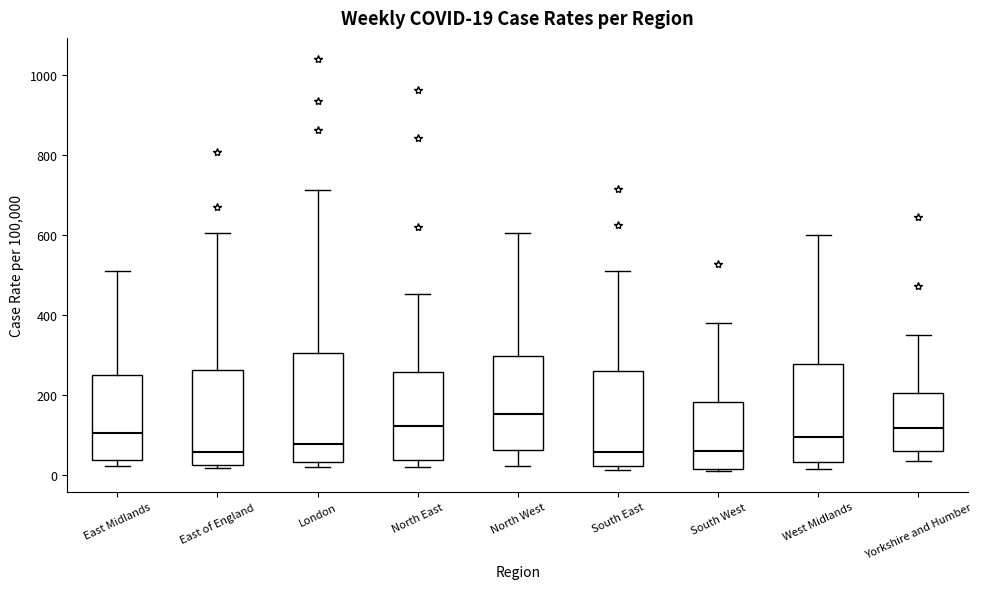

Comparing the boxes themselves (not the whiskers), which one is the tallest?

London